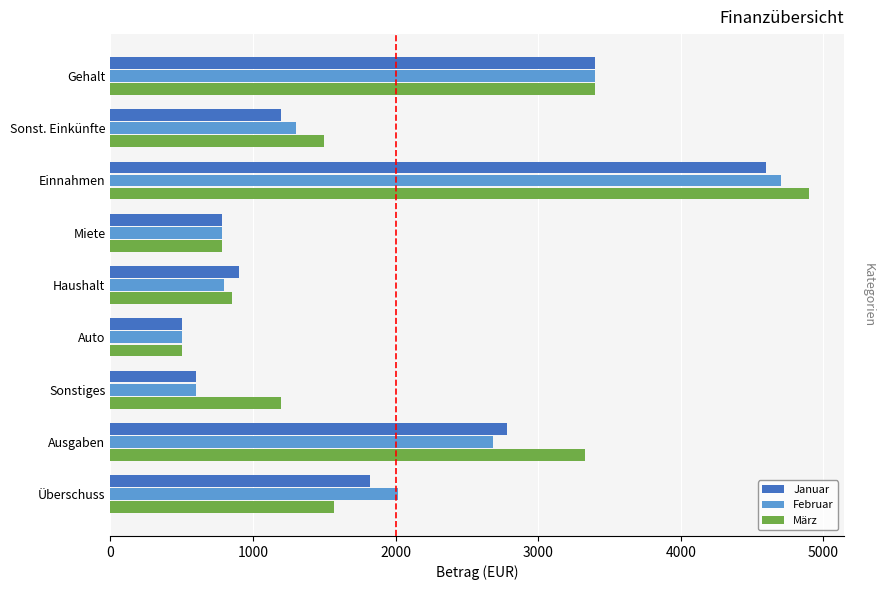

What is the average value of the Januar series?

1842